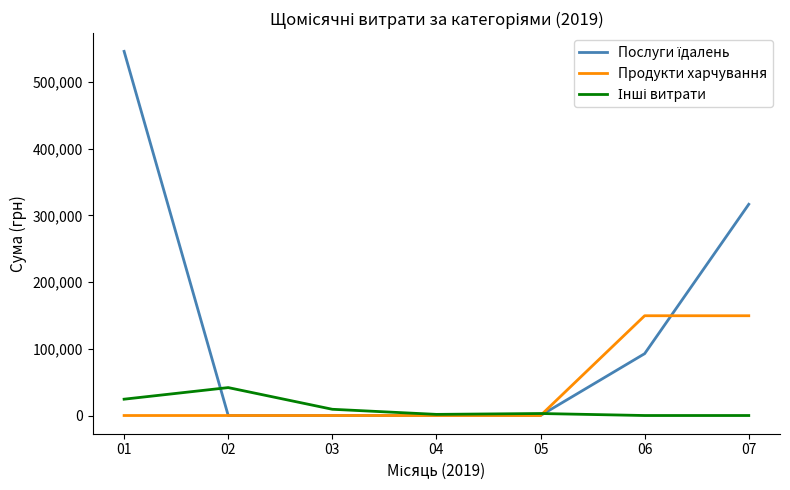

What is the maximum value shown in the chart?

545913.9